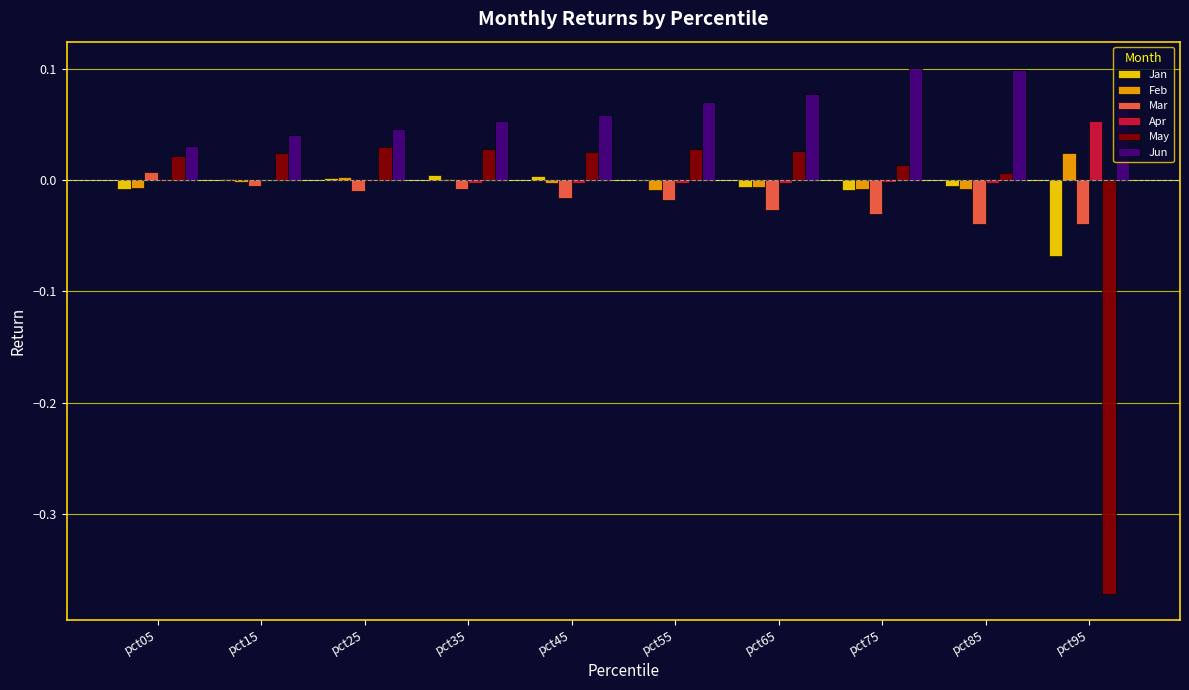

Which series changed the most between pct85 and pct95?

May